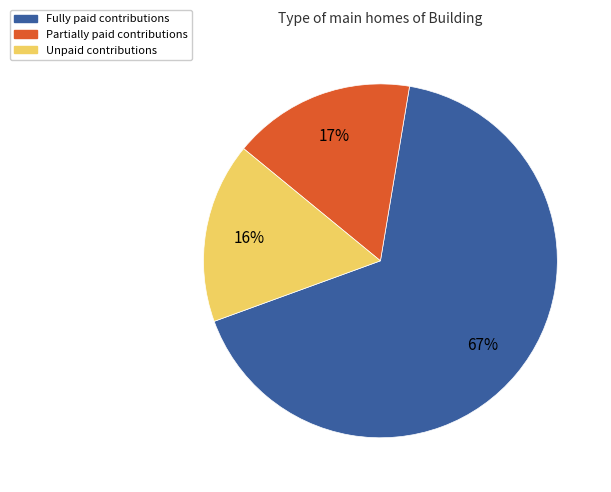

Does any single category account for the majority?

Yes